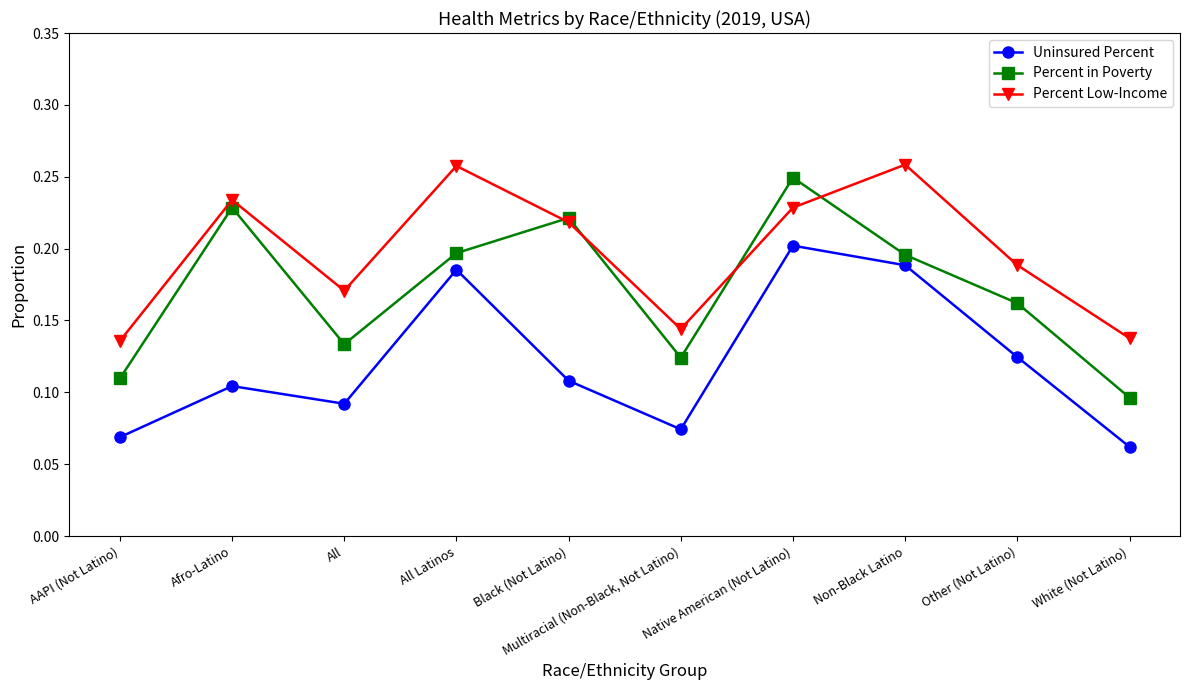

Rank the categories by Percent Low-Income value from highest to lowest.

Non-Black Latino, All Latinos, Afro-Latino, Native American (Not Latino), Black (Not Latino), Other (Not Latino), All, Multiracial (Non-Black, Not Latino), White (Not Latino), AAPI (Not Latino)